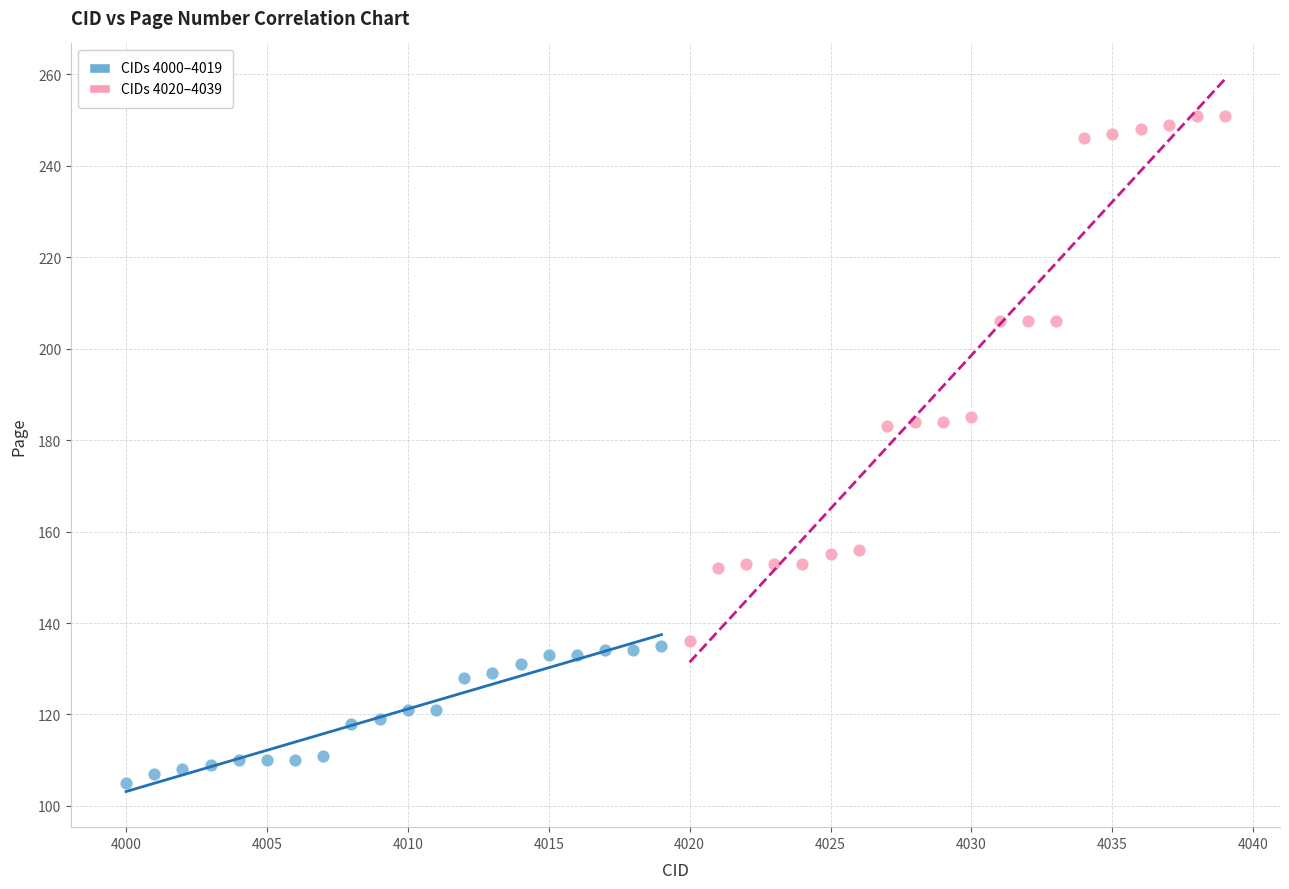

What are all the series names shown in the legend?

CIDs 4000–4019, CIDs 4020–4039